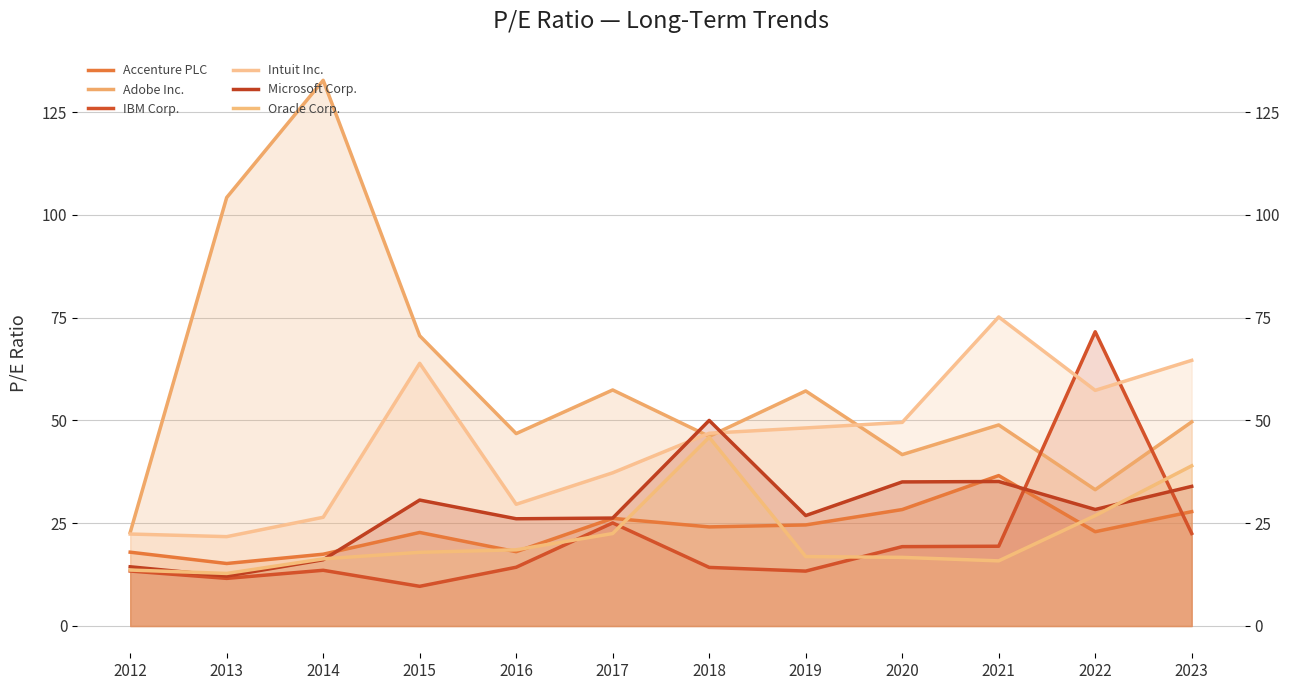

In Oracle Corp., how many points are higher than both neighbors (excluding endpoints)?

1